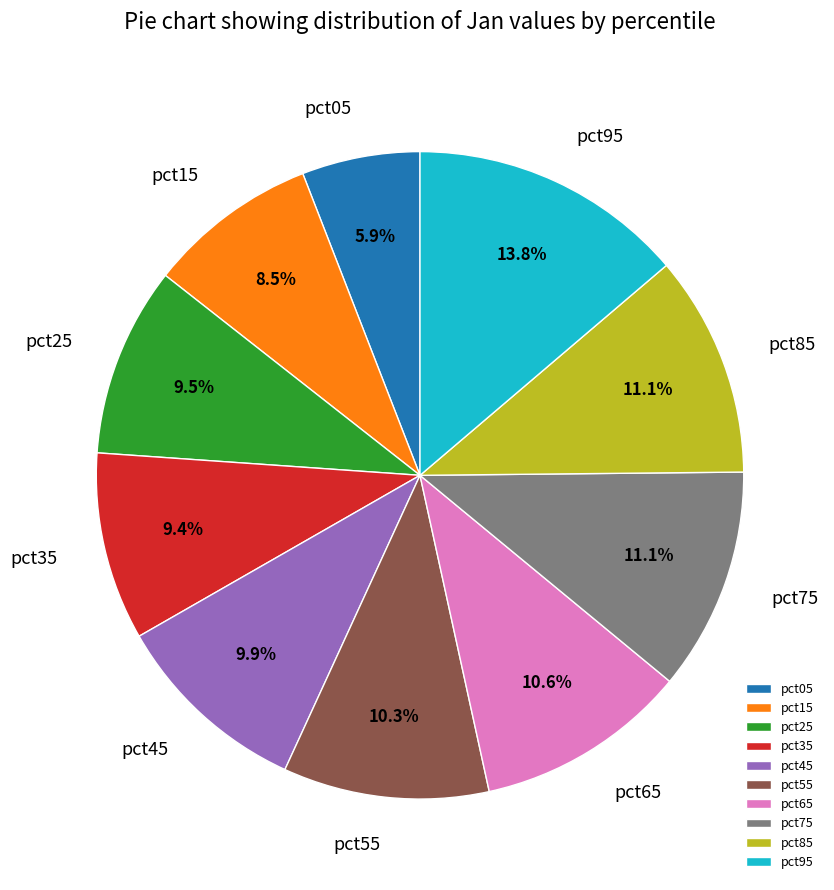

To the nearest percent, what portion does pct05 represent?

6%